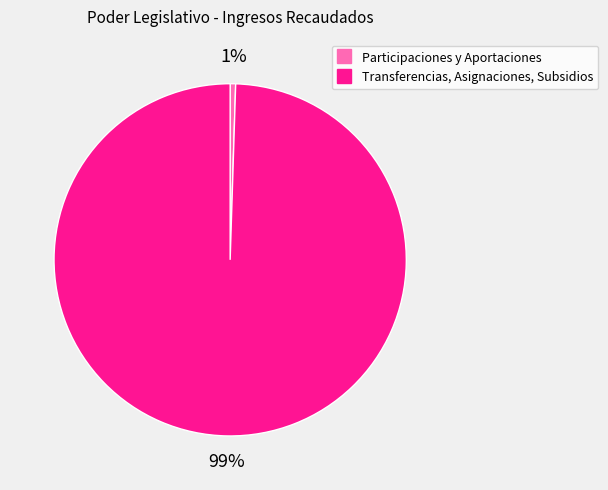

Which category has the biggest portion of the pie?

Transferencias, Asignaciones, Subsidios